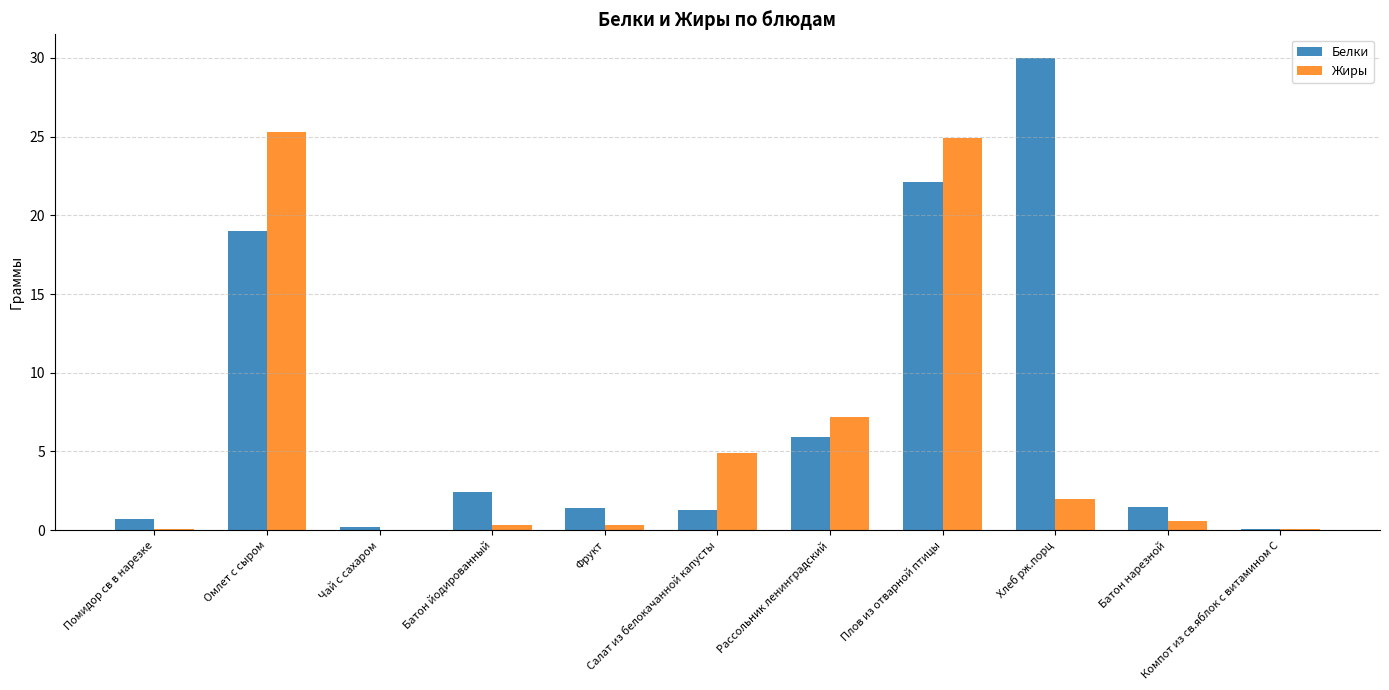

Which series has the largest total across all categories?

Белки